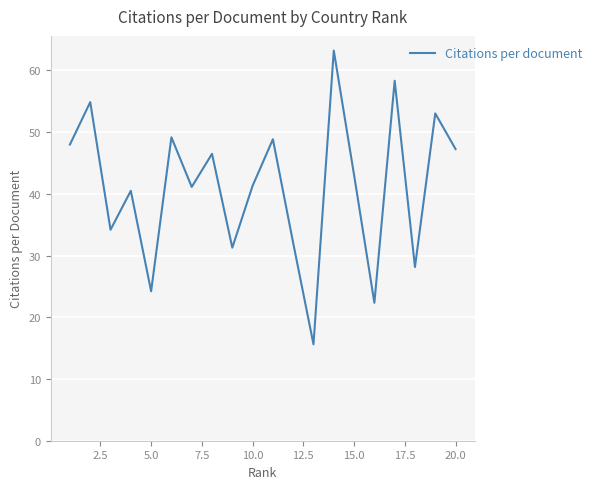

Count the number of categories in the chart.

20